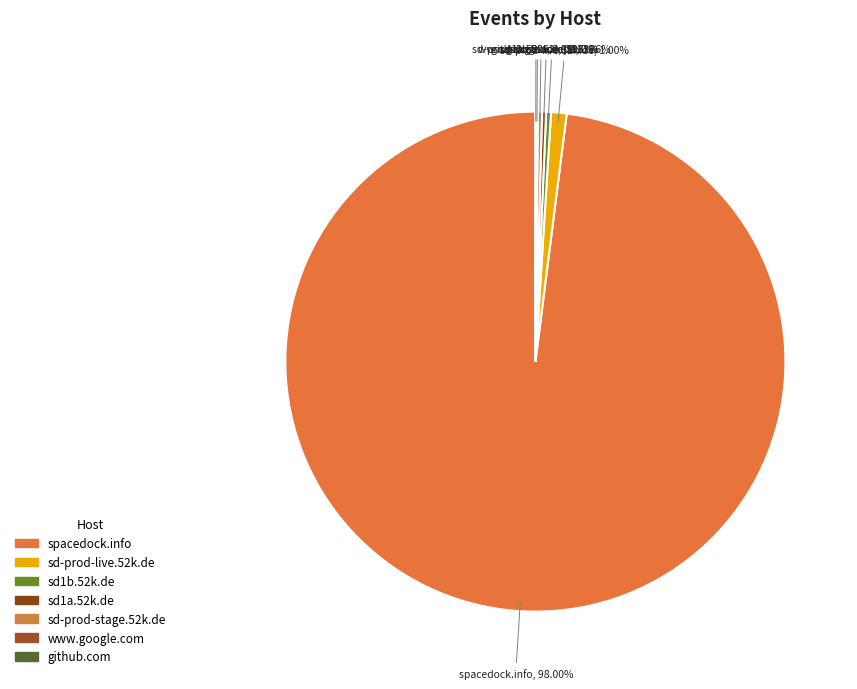

Does spacedock.info represent more than half of the total?

Yes